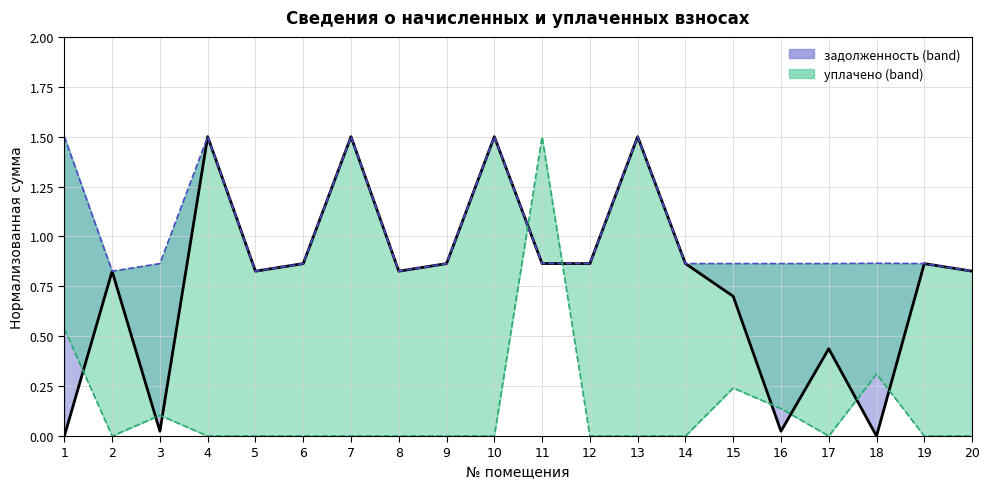

At which category does начислено reach its first local peak?

4